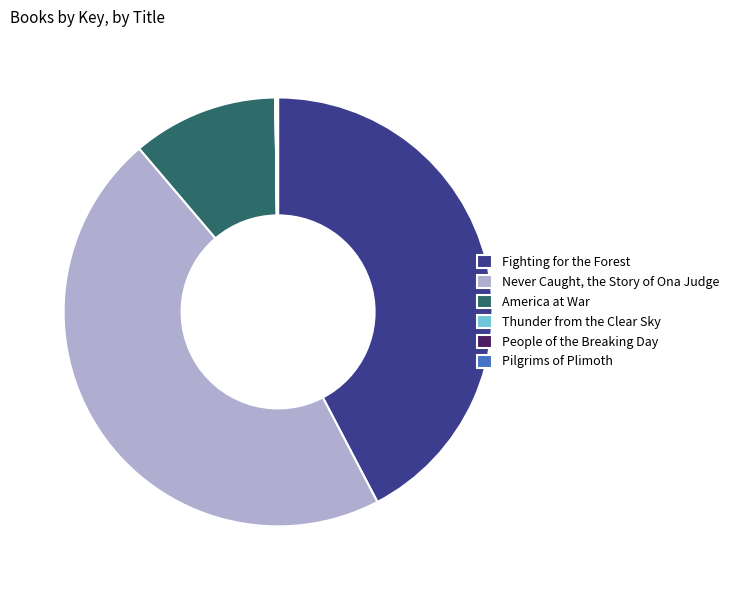

Does any single category account for the majority?

No